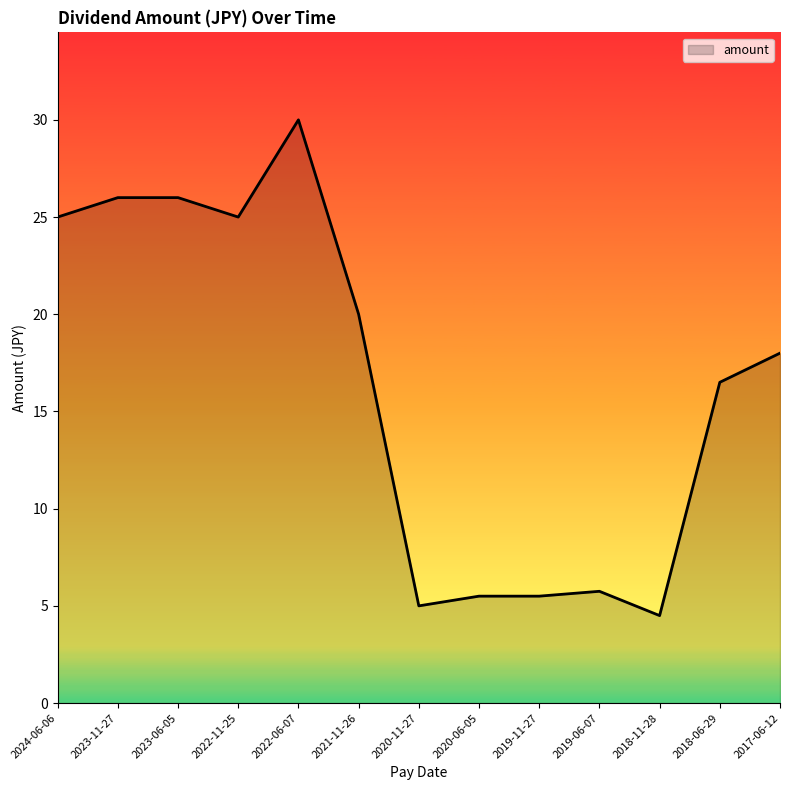

What is the ratio of the value at 2022-11-25 to the value at 2019-11-27?

4.5